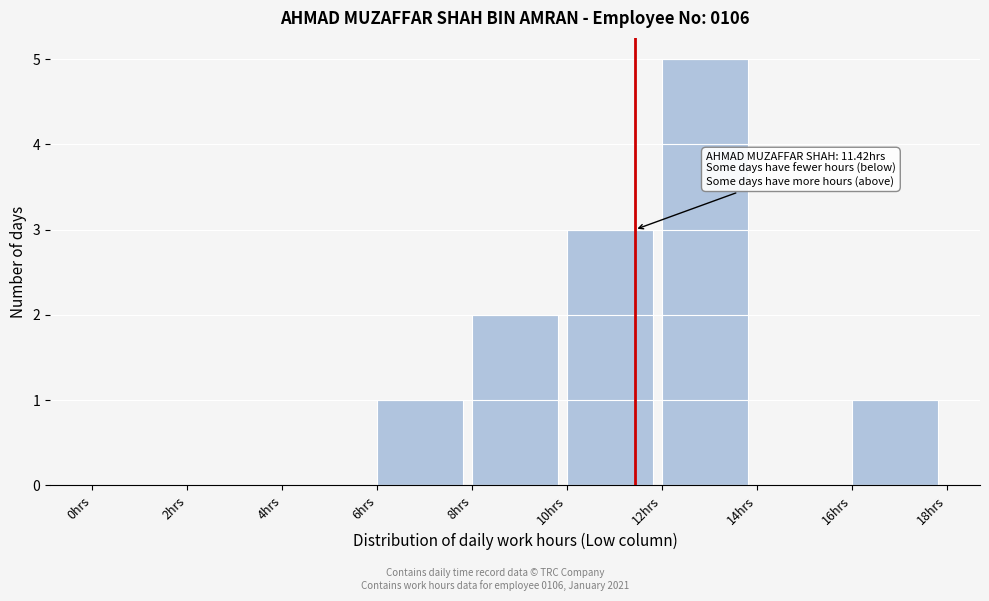

Over which range of the x-axis is the bar tallest?

12 to 14